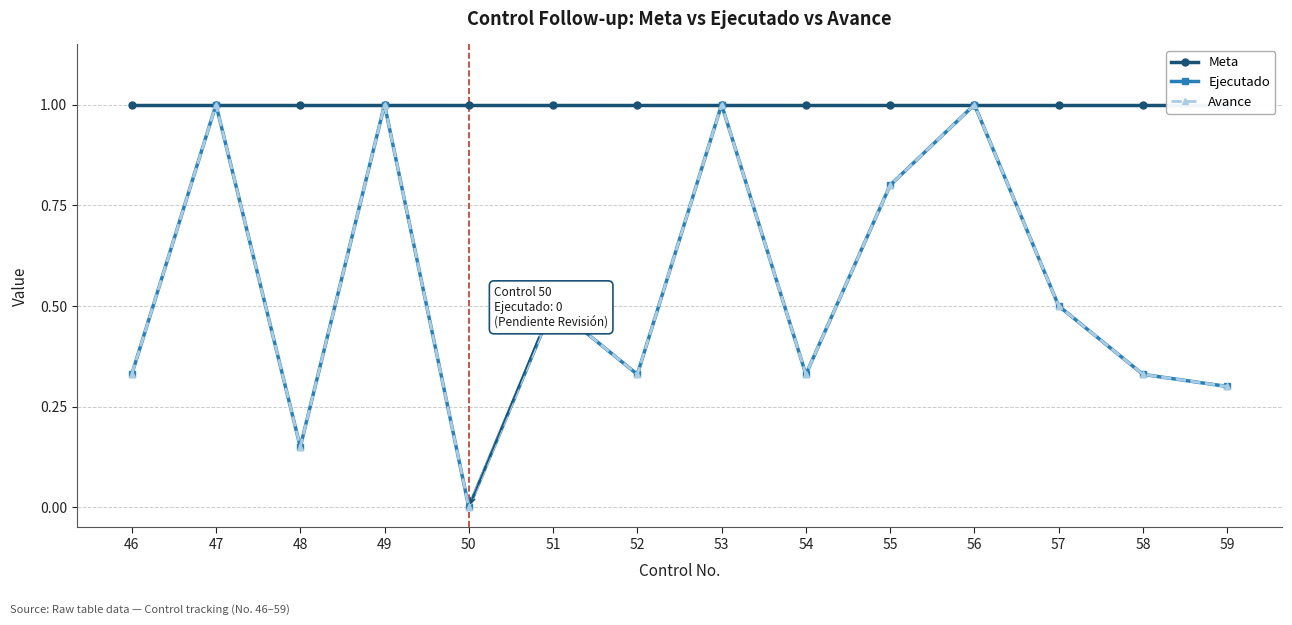

What is the average value of the Ejecutado series?

0.5